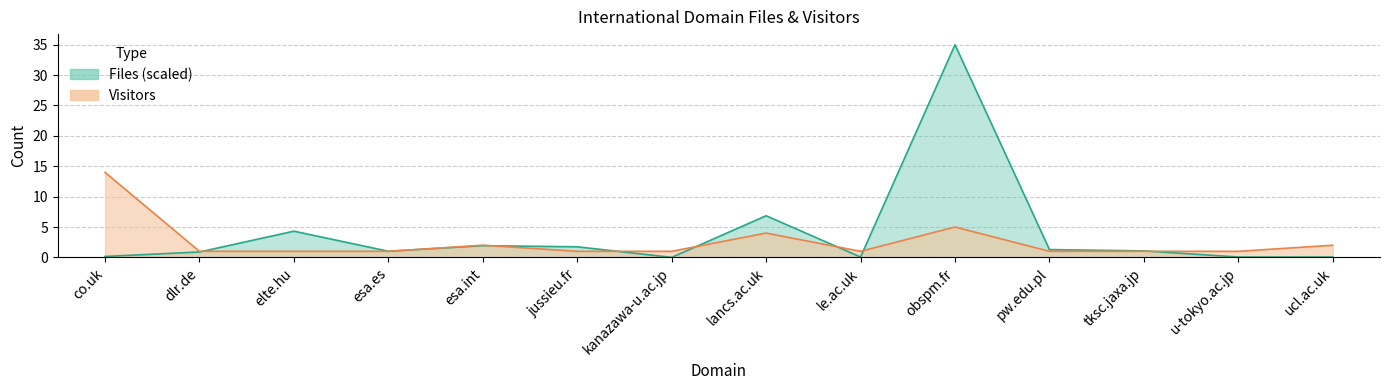

What is the approximate value of Files at esa.es?

1.0